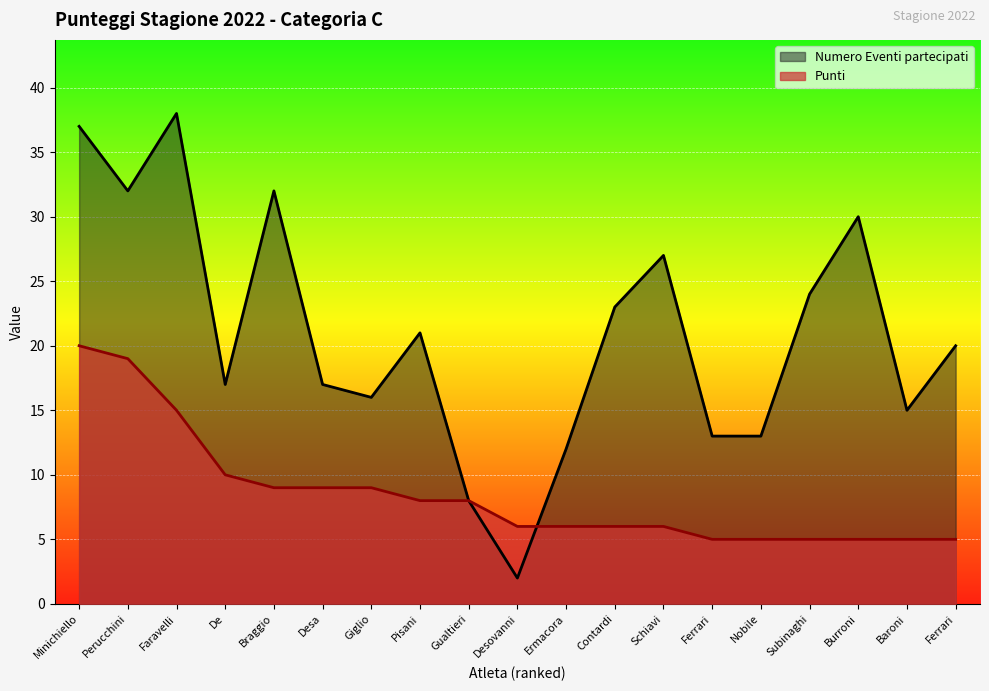

Reading left to right, list all the values displayed in this chart.

Numero Eventi partecipati: 37	32	38	17	32	17	16	21	8	2	12	23	27	13	13	24	30	15	20
Punti: 20	19	15	10	9	9	9	8	8	6	6	6	6	5	5	5	5	5	5